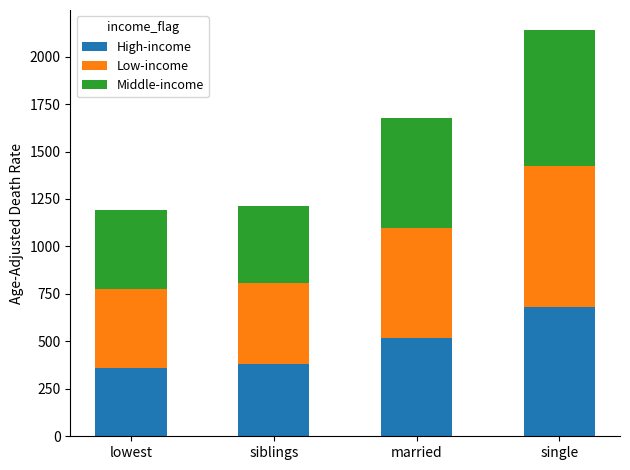

What is the difference between the maximum and minimum values in the High-income series?

323.9